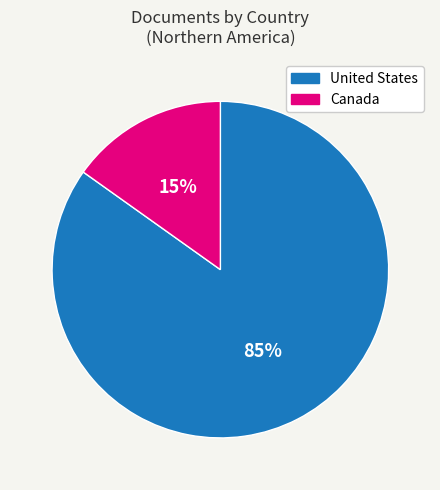

Which has a higher value, Canada or United States?

United States